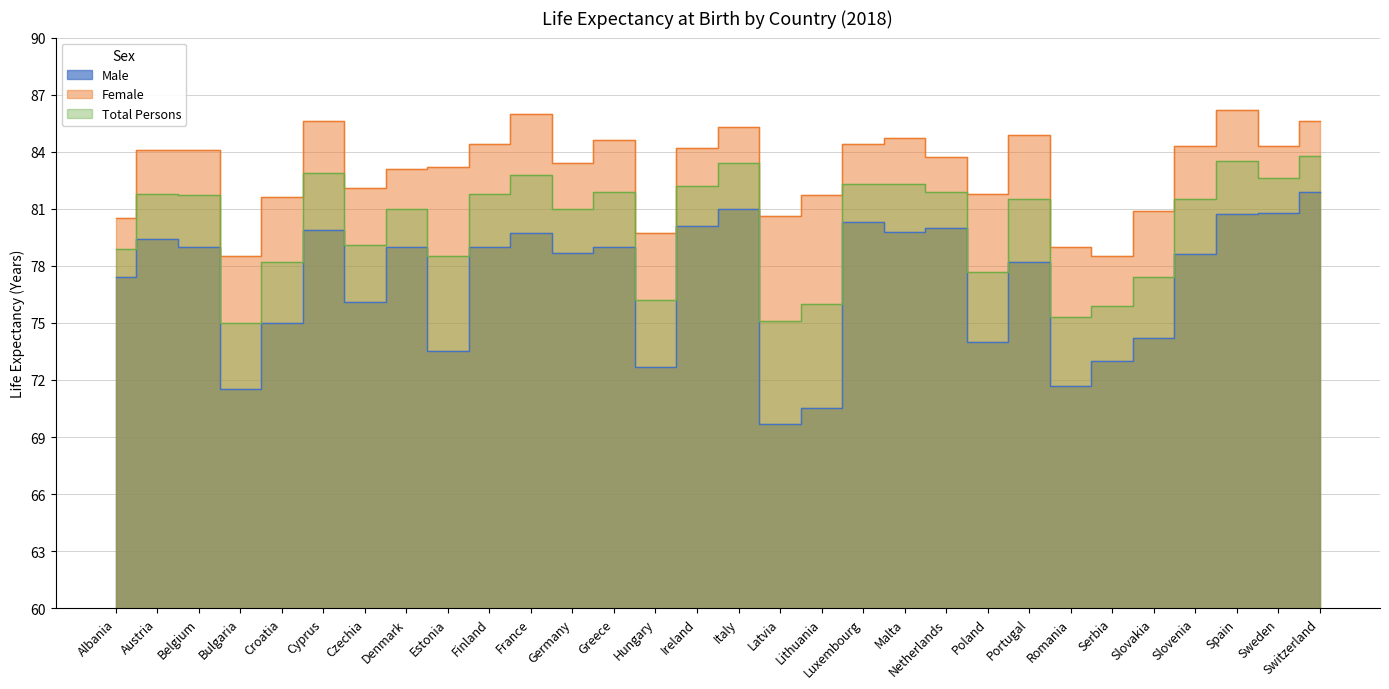

At how many categories does at least one series exceed 74?

30